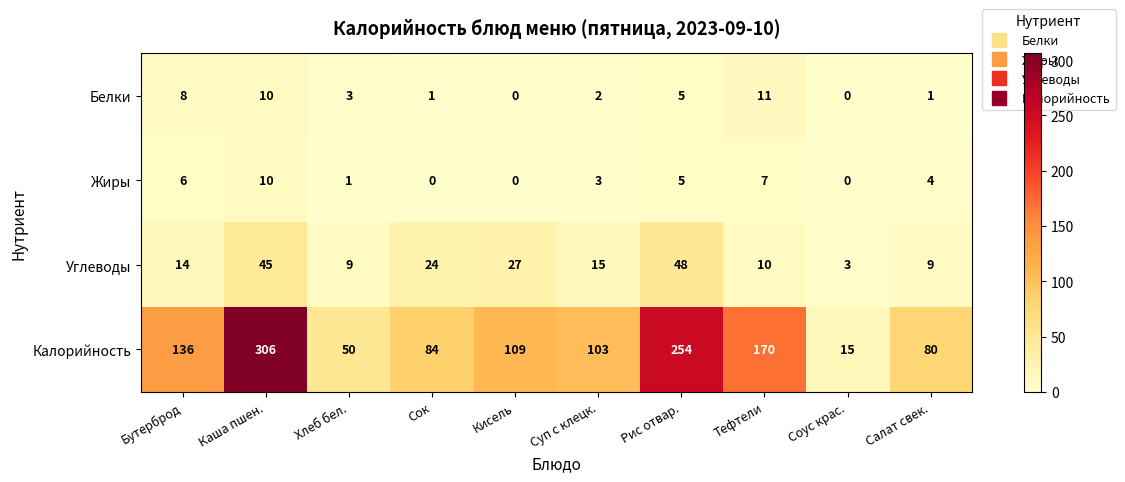

What is the difference between the maximum and minimum values in the Углеводы series?

45